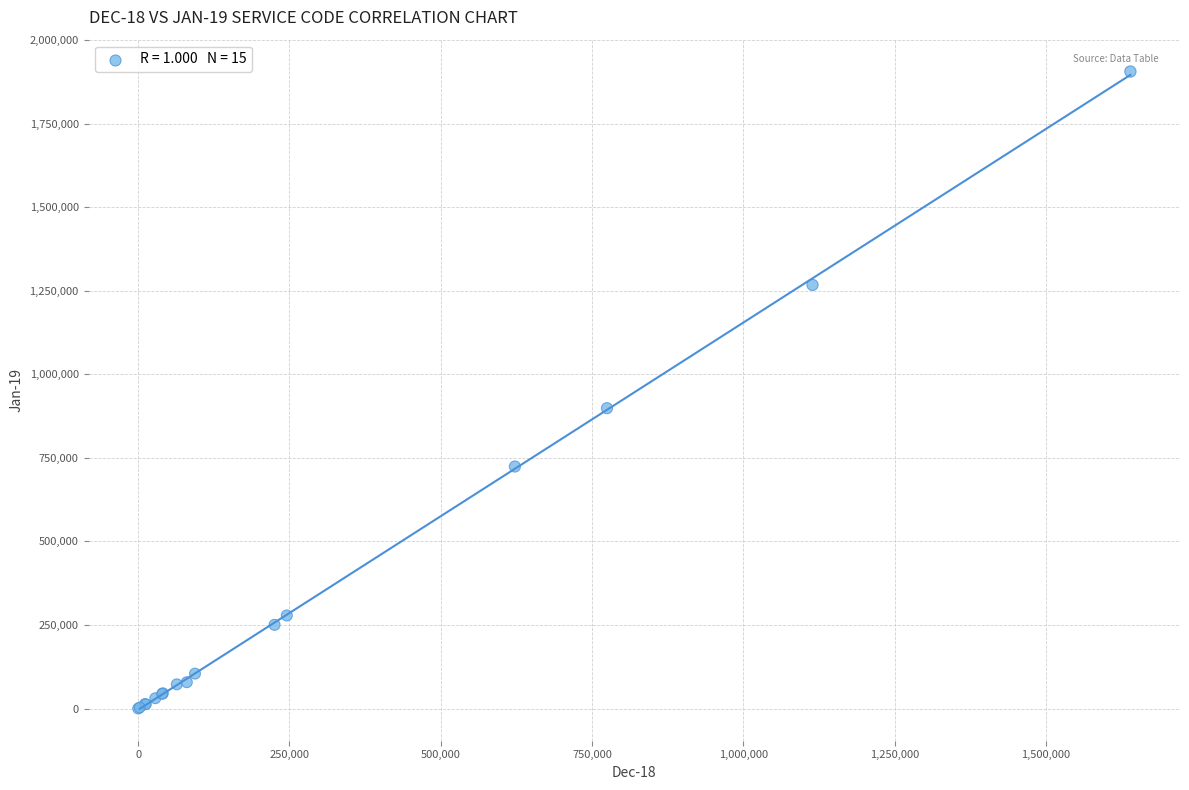

What Y value in the scatter plot is closest to 953004?

898653.2